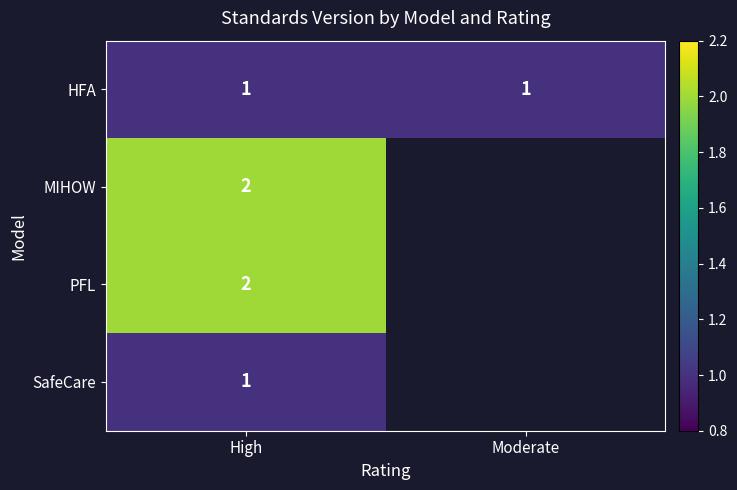

Is it true that HFA equals 1 at Moderate?

True